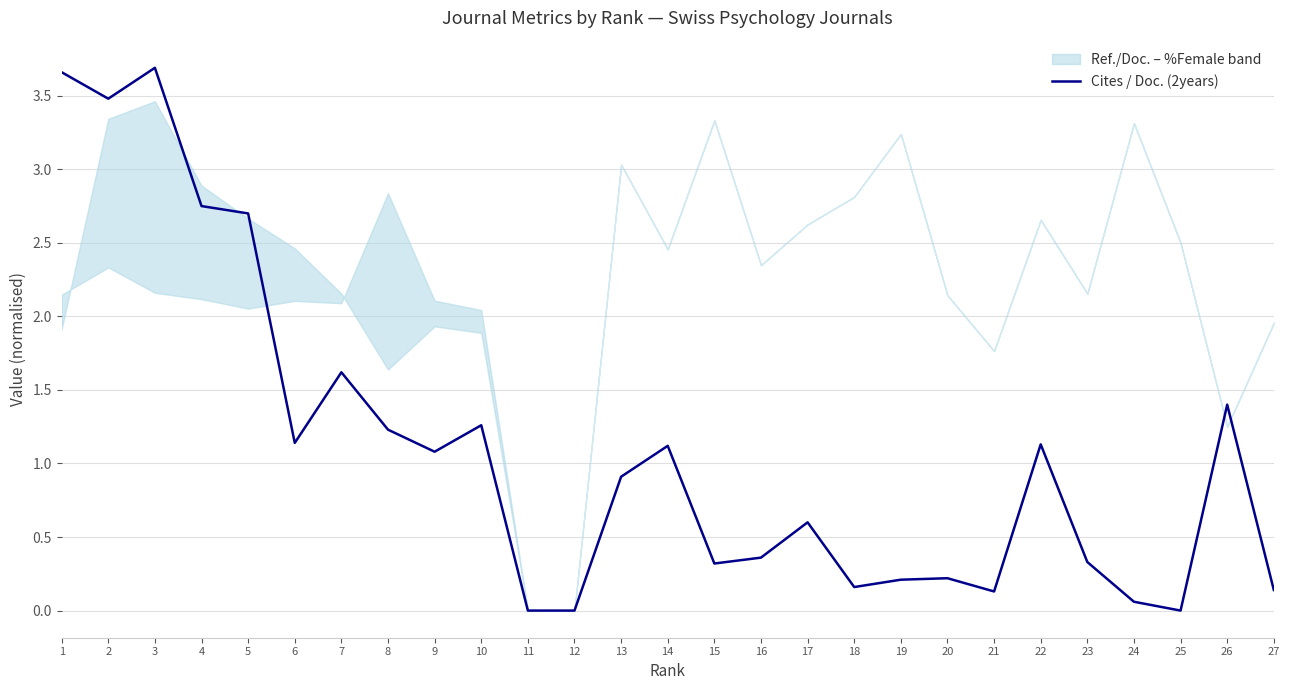

Reading left to right, transcribe all the data shown in this chart.

1=3.7	2=3.5	3=3.7	4=2.8	5=2.7	6=1.1	7=1.6	8=1.2	9=1.1	10=1.3	11=0.0	12=0.0	13=0.9	14=1.1	15=0.3	16=0.4	17=0.6	18=0.2	19=0.2	20=0.2	21=0.1	22=1.1	23=0.3	24=0.1	25=0.0	26=1.4	27=0.1